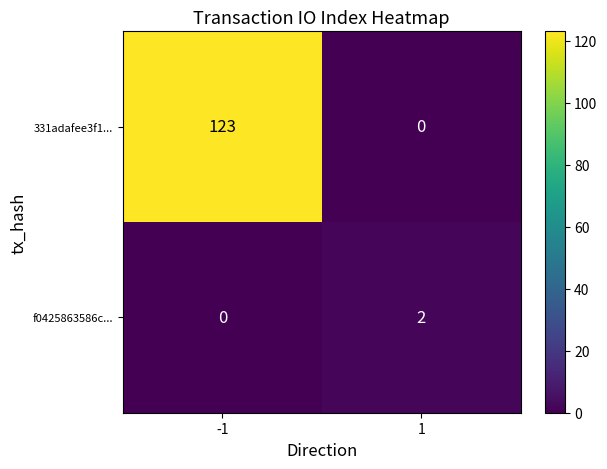

Reading left to right, extract all data points from this chart.

331adafee3f1...: 123	0
f0425863586c...: 0	2